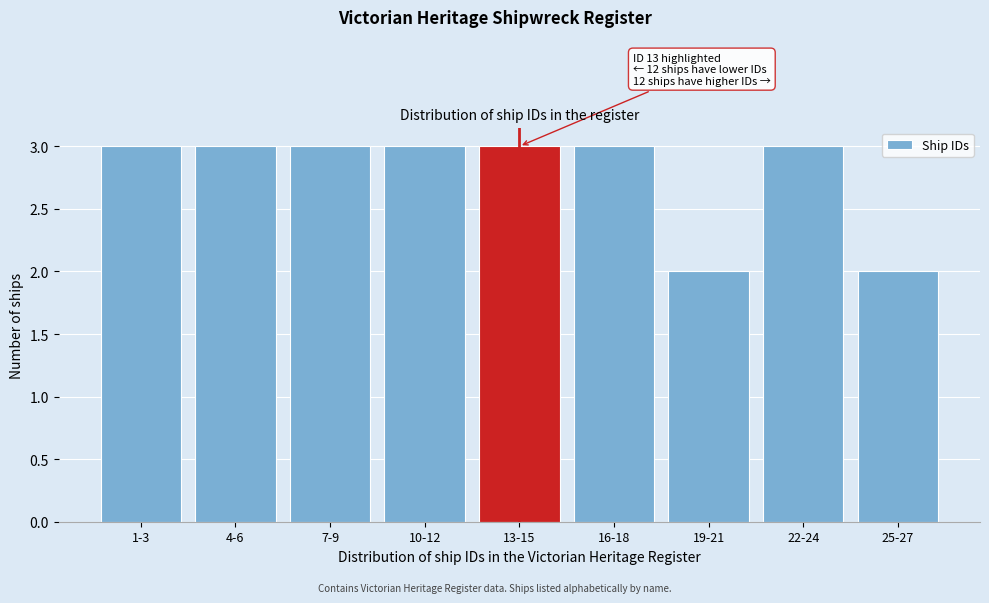

Reading left to right, what are all the values shown in this chart?

1-3=3	4-6=3	7-9=3	10-12=3	13-15=3	16-18=3	19-21=2	22-24=3	25-27=2